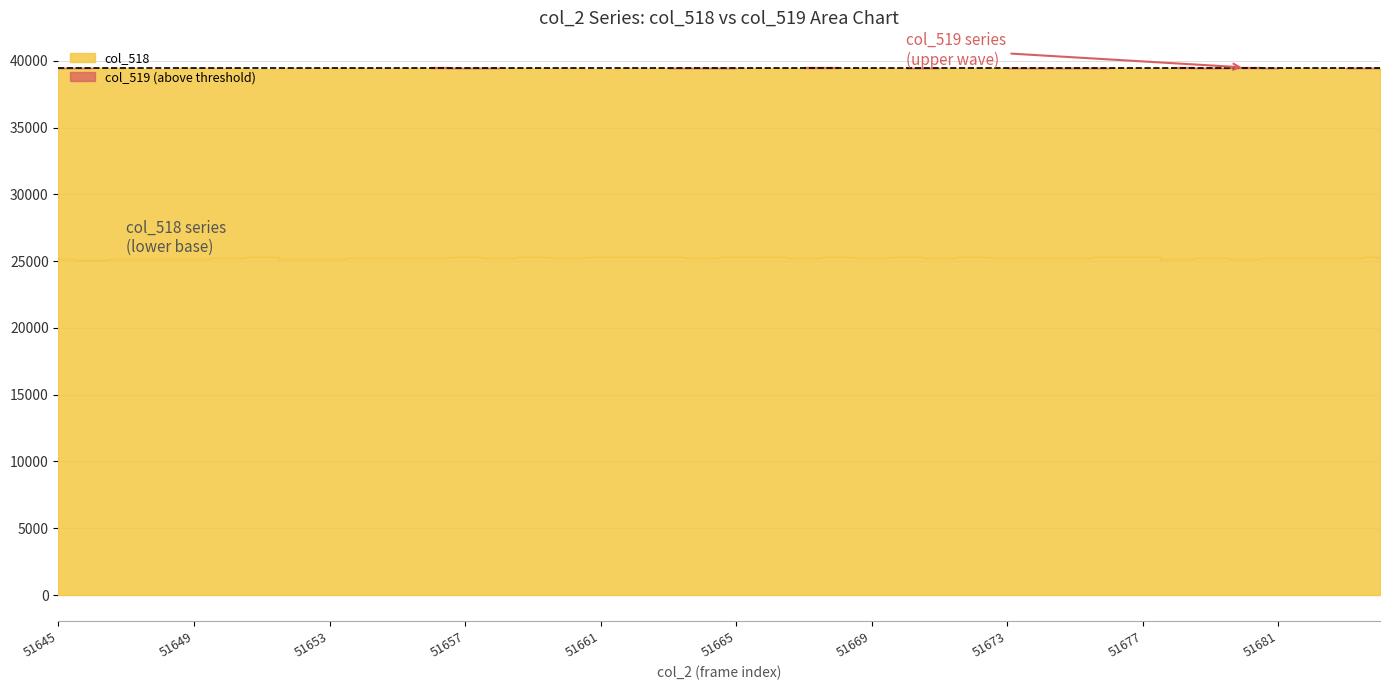

How many interior local peaks does the col_519 series have?

11